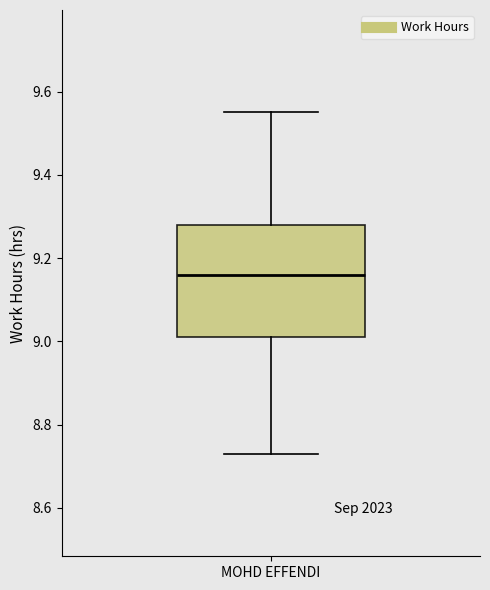

Where is the lower edge of the box for MOHD EFFENDI on the y-axis? The values are not printed on the chart, so give them approximately, as read against the axis.

9.02